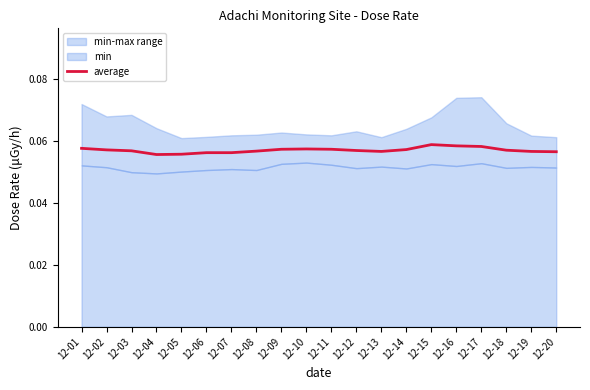

What is the sum of all values?

1.1